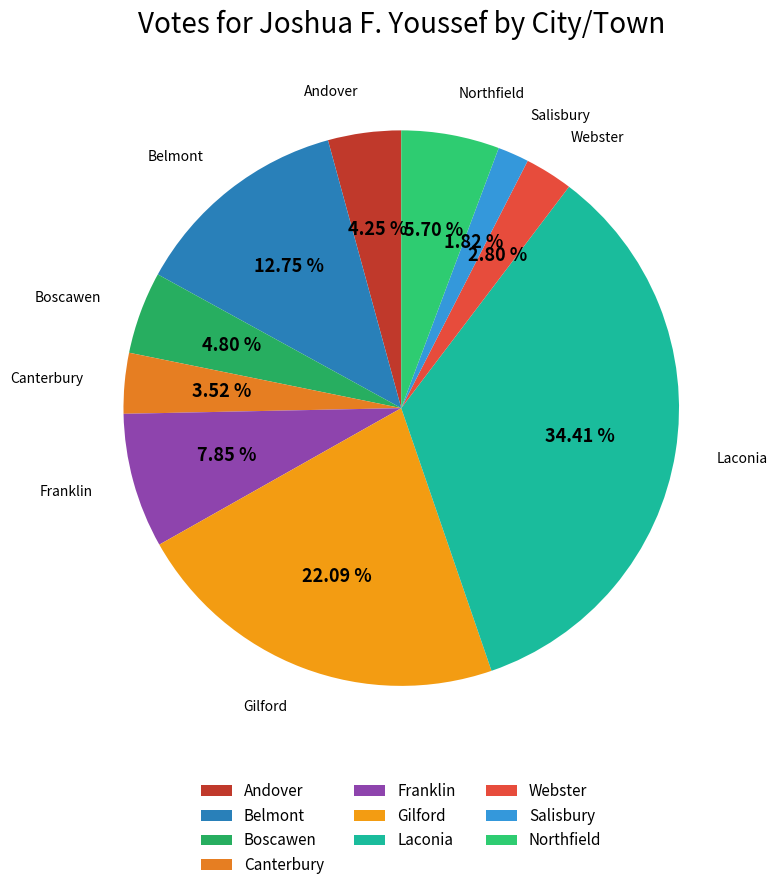

Is it true that Northfield is 6% of the pie?

True